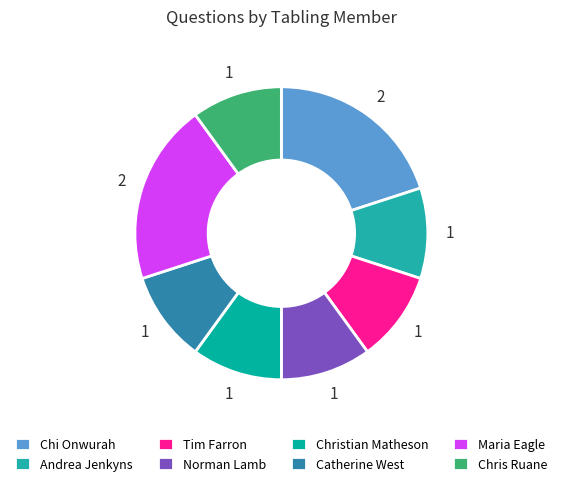

Does any single category account for the majority?

No